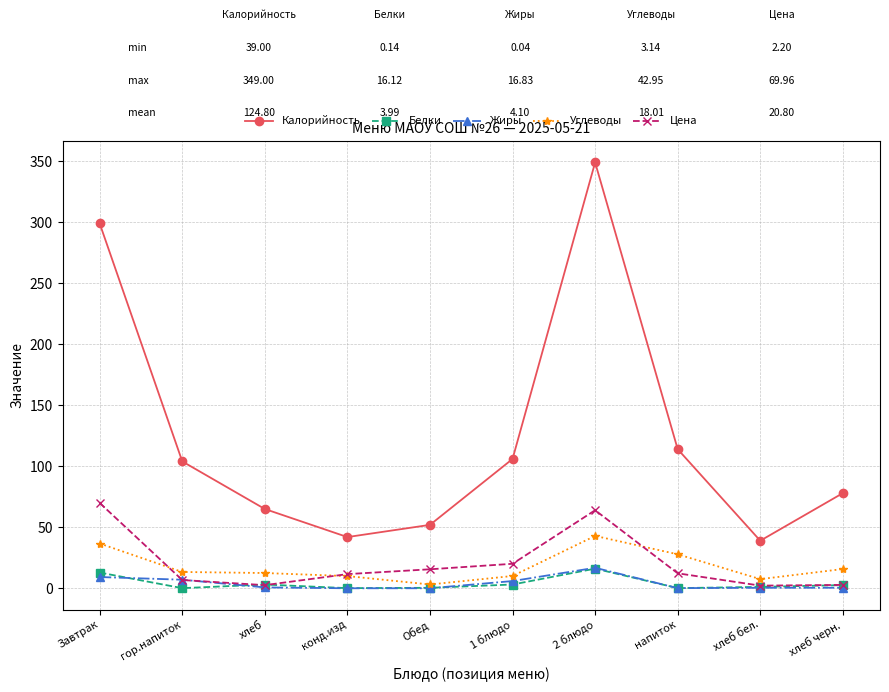

What value does the Жиры series have at хлеб черн.?

0.5